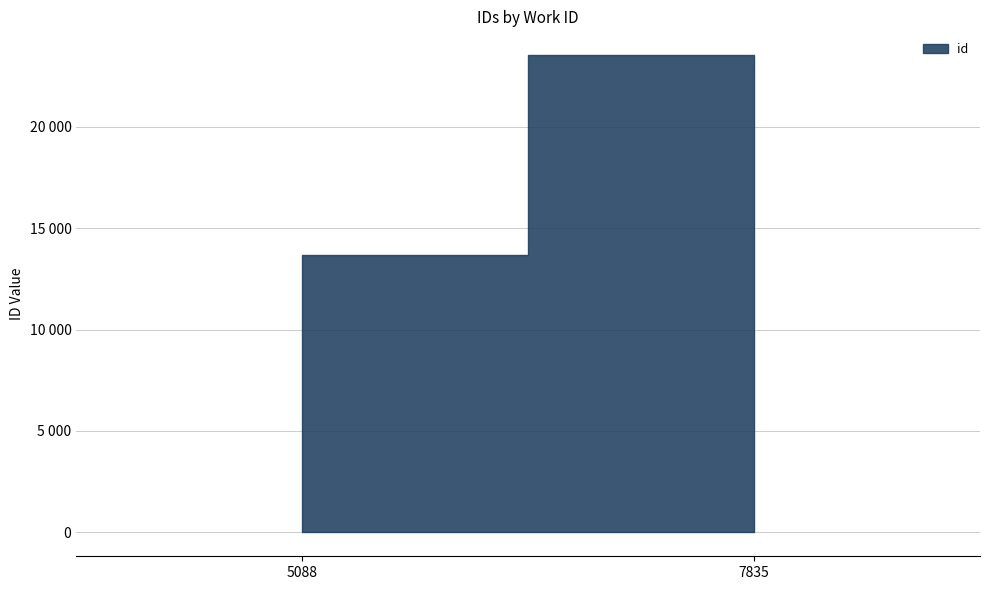

Rank the categories by value from lowest to highest.

5088, 7835